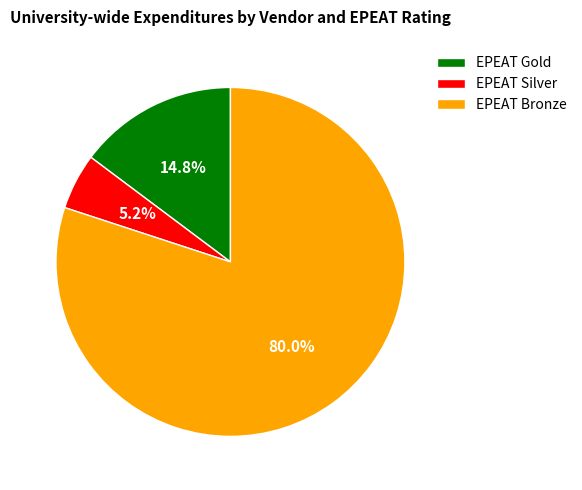

Which slice is the smallest?

EPEAT Silver